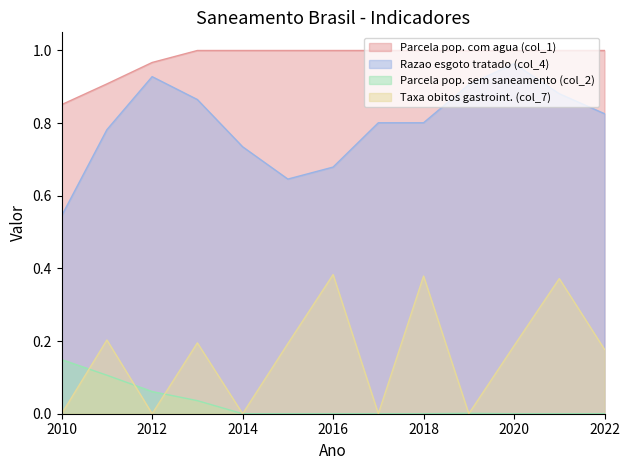

True or false: Razao esgoto tratado (col_4) has more than 0 points higher than both neighbors.

True